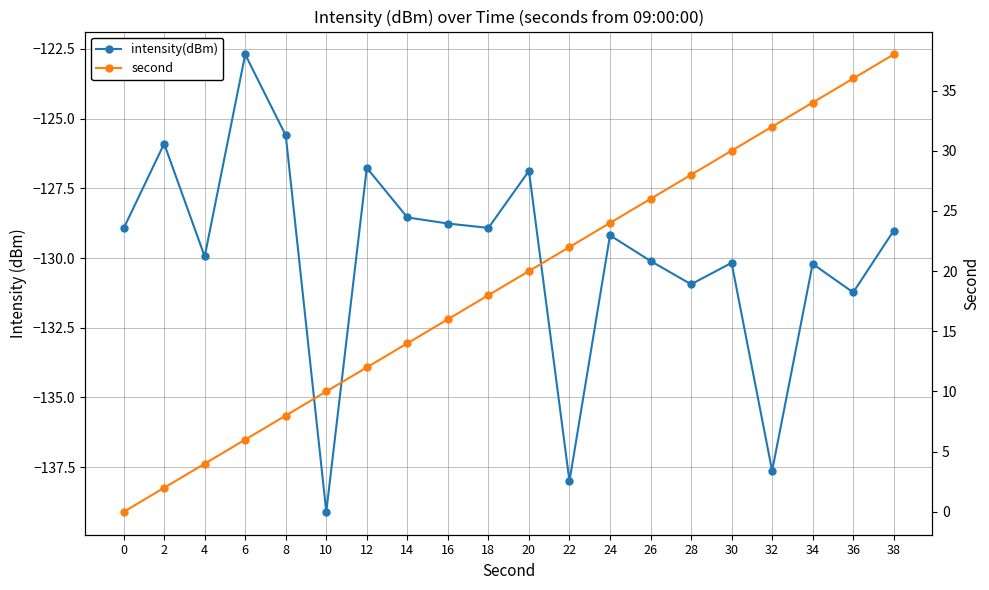

Read the intensity(dBm) value at 26.

-130.1